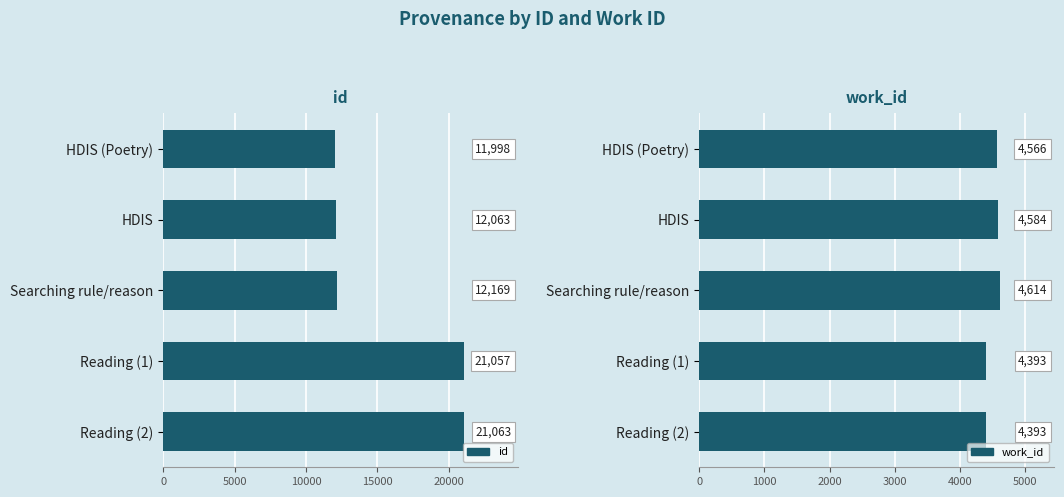

Between HDIS and Reading (2), which is larger?

Reading (2)